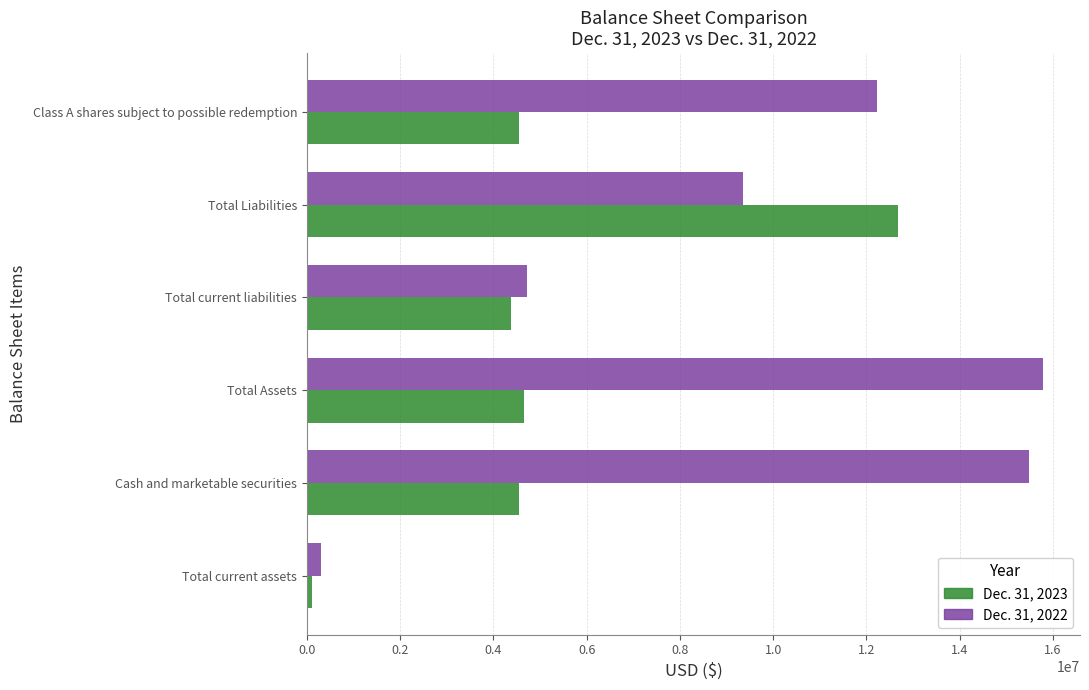

Is it true that Dec. 31, 2022 equals 15489507 at Cash and marketable securities?

True